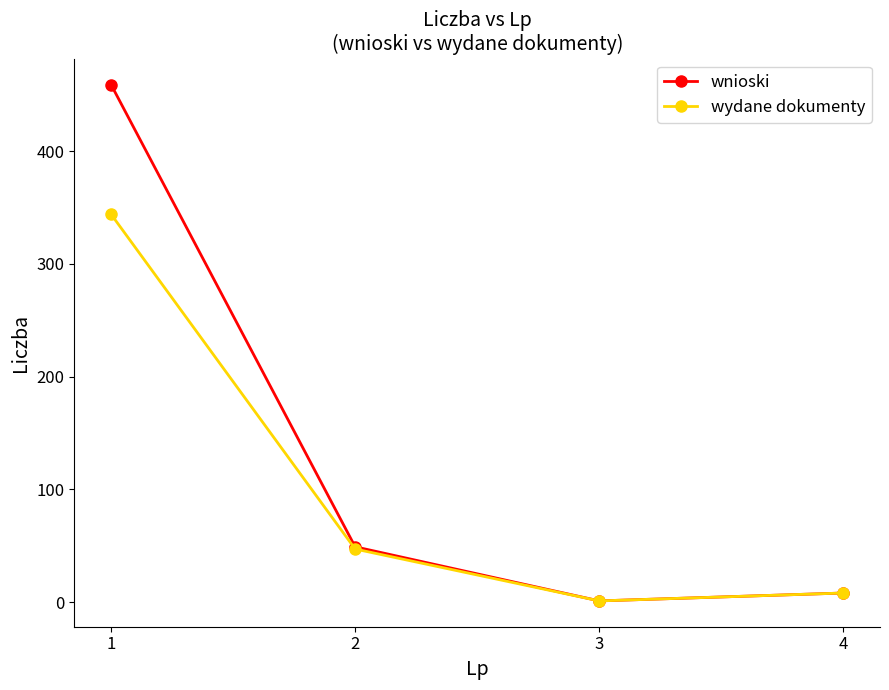

Rank the series by their maximum value, from lowest to highest.

wydane dokumenty, wnioski